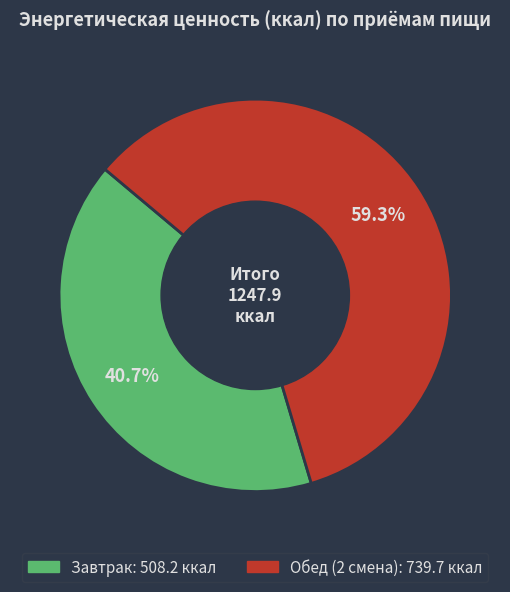

Which category has the smallest portion of the pie?

Завтрак